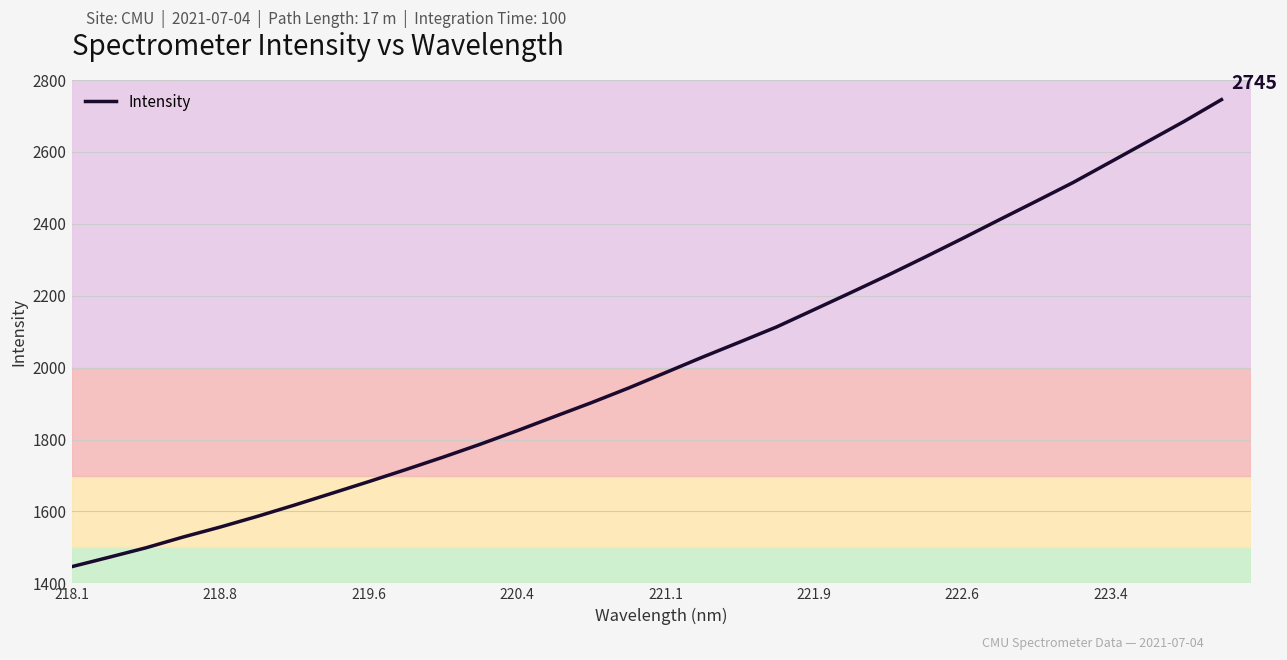

Count the number of categories in the chart.

32